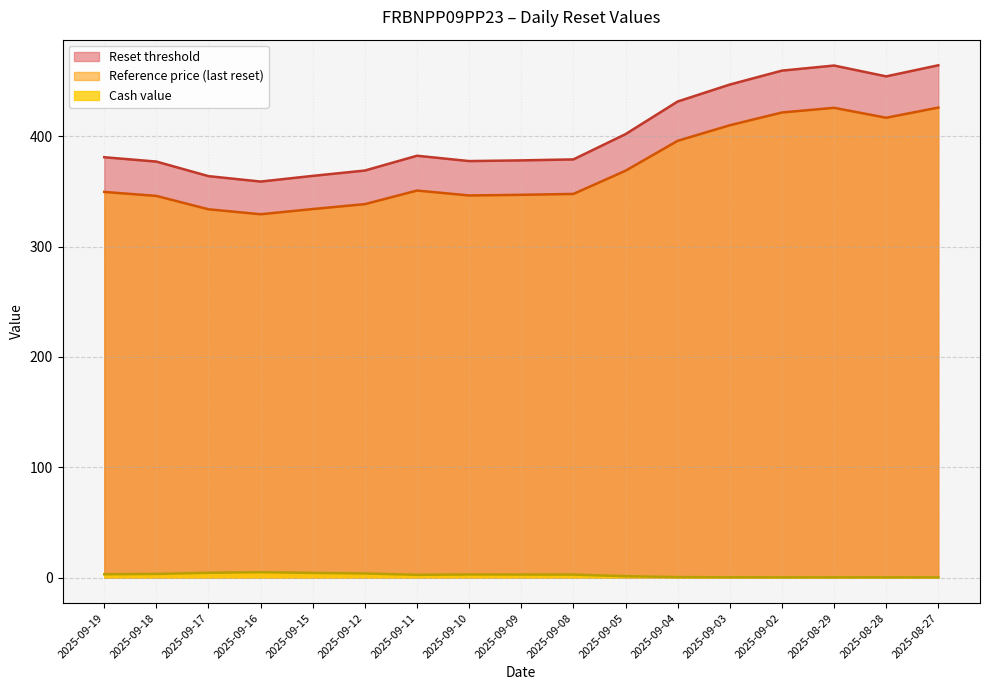

True or false: Cash value has more than 0 interior local peaks.

True